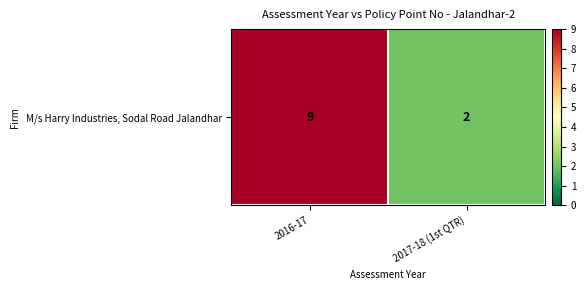

What value does the data have at 2017-18 (1st QTR)?

2